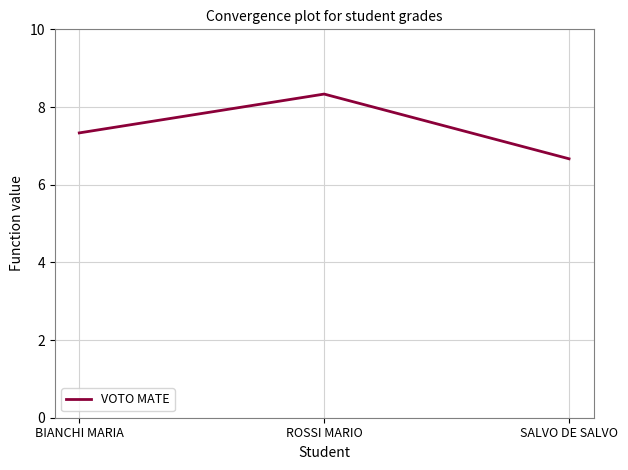

Reading left to right, what are all the values shown in this chart?

BIANCHI MARIA=7.3	ROSSI MARIO=8.3	SALVO DE SALVO=6.7